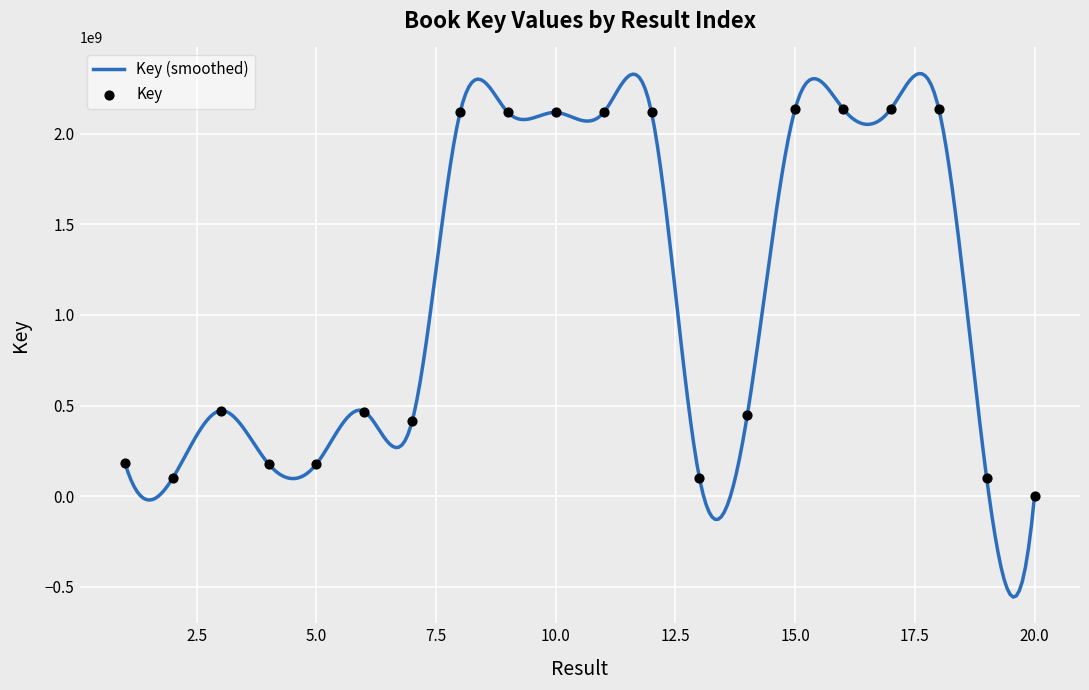

What is the change in value from 13 to 18?

+2036542436